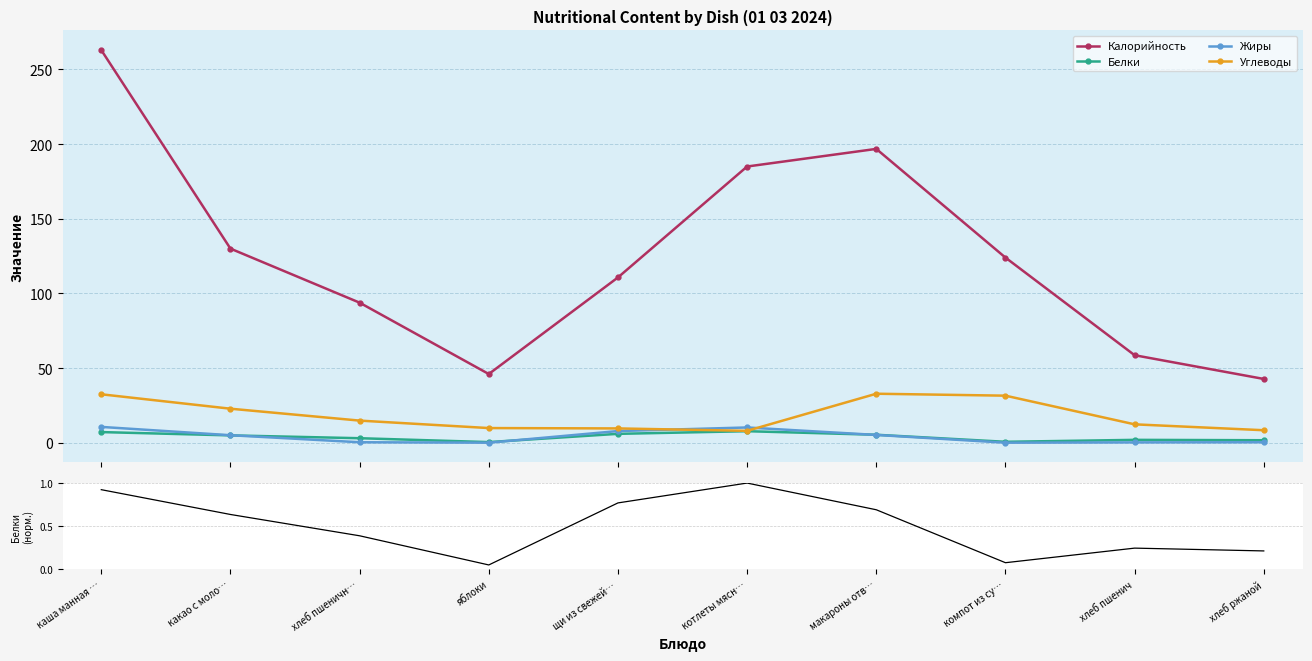

At which category is the sum across all series the highest?

каша манная …